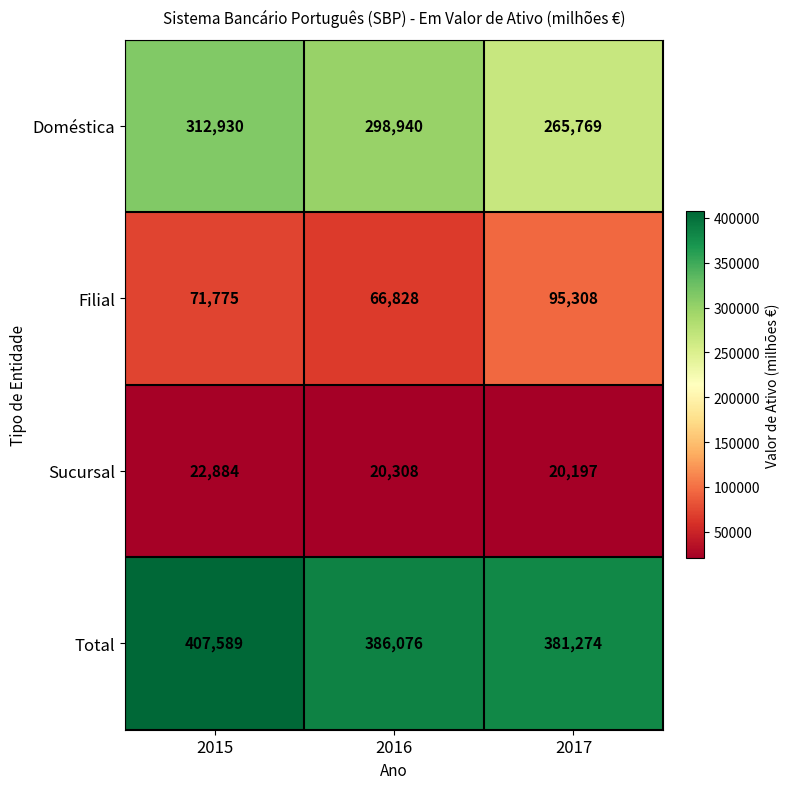

List the series in order of their overall mean, highest first.

Total, Doméstica, Filial, Sucursal